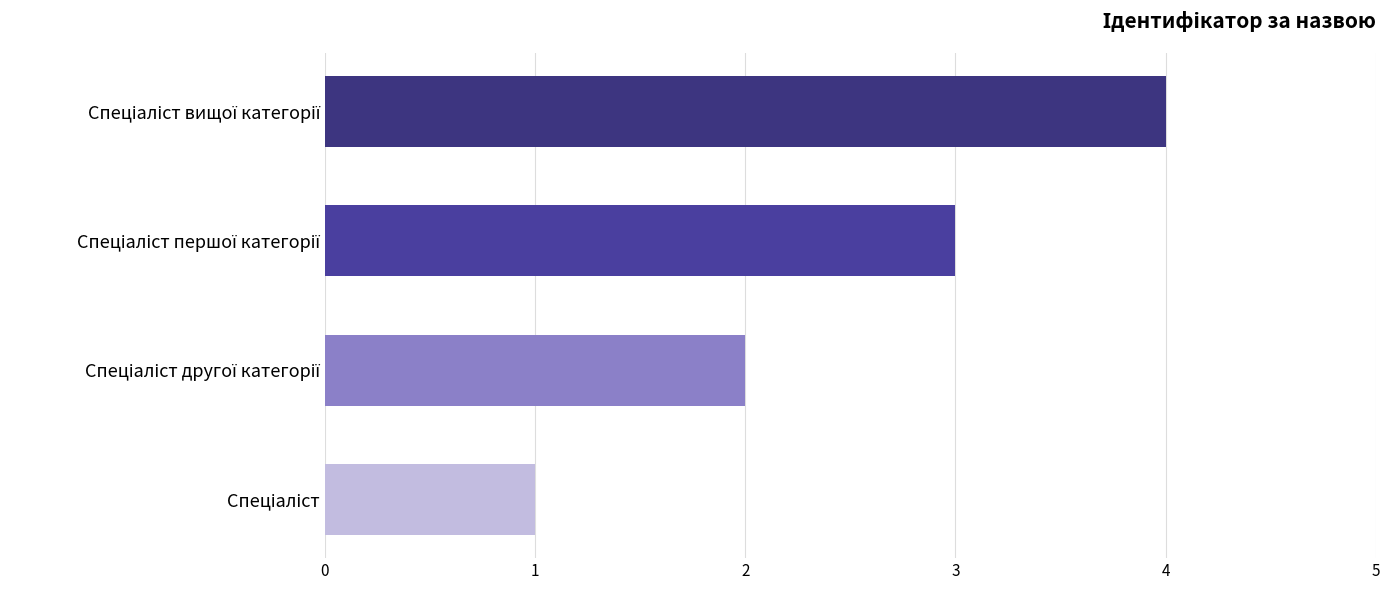

What is the difference between the maximum and minimum values?

3